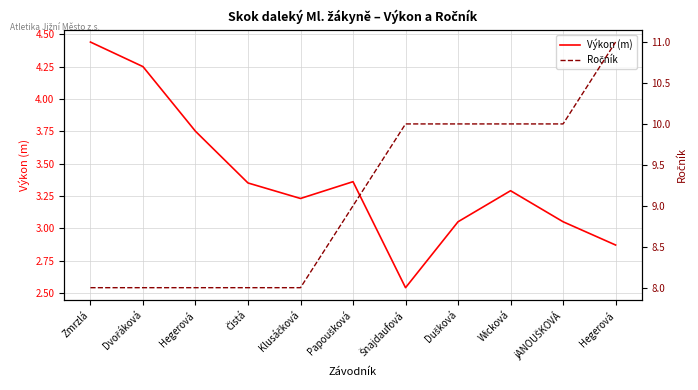

List the labels in order of Výkon (m) value, smallest first.

Šnajdaufová, Hegerová, Dušková, jANOUŠKOVÁ, Klusáčková, Wicková, Čistá, Papoušková, Hegerová, Dvořáková, Zmrzlá